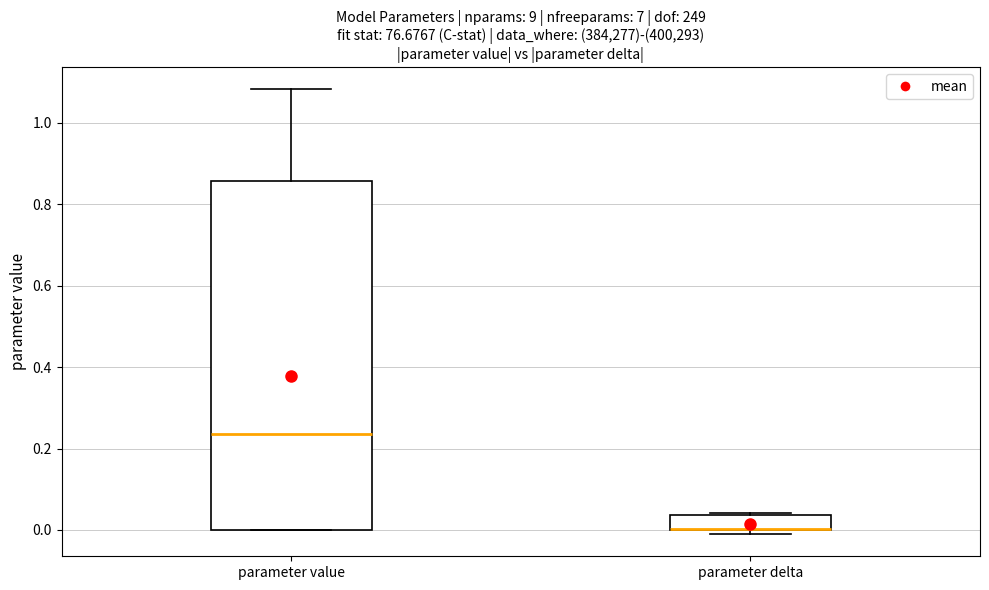

Reading left to right, read every box against the y-axis: the position of its median line, the range the box covers, and the ends of its whiskers. The values are not printed on the chart, so give them approximately, as read against the axis.

parameter value: median 0.24, box 0.00 to 0.86, whiskers 0.00 to 1.08
parameter delta: median 0.00 (drawn on the box's lower edge), box 0.00 to 0.04, whiskers 0.00 (just below the box's lower edge) to 0.04